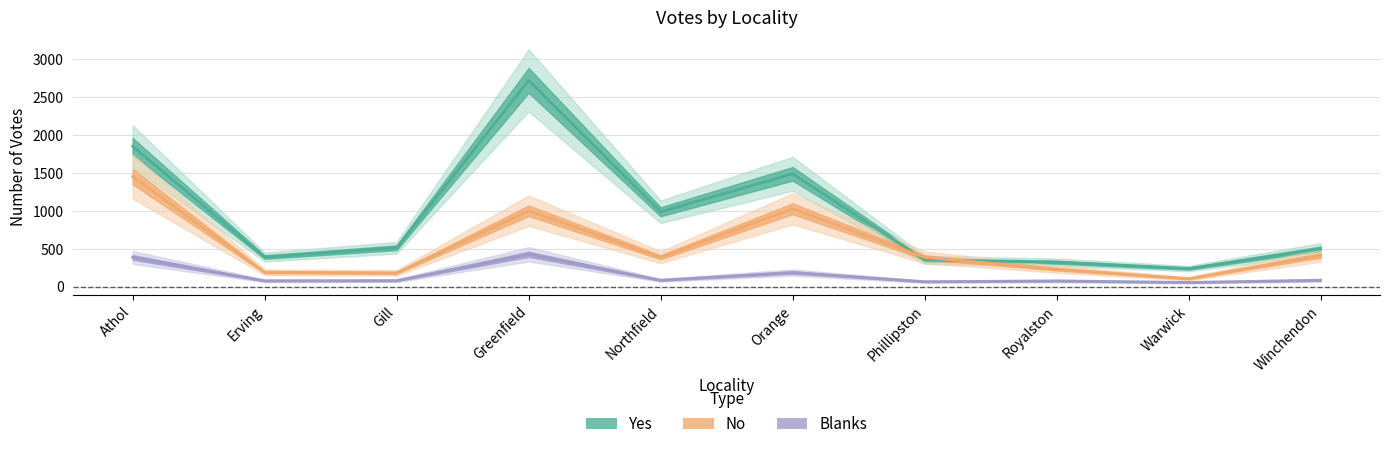

At Northfield, list the series in order from smallest to largest.

Blanks, No, Yes